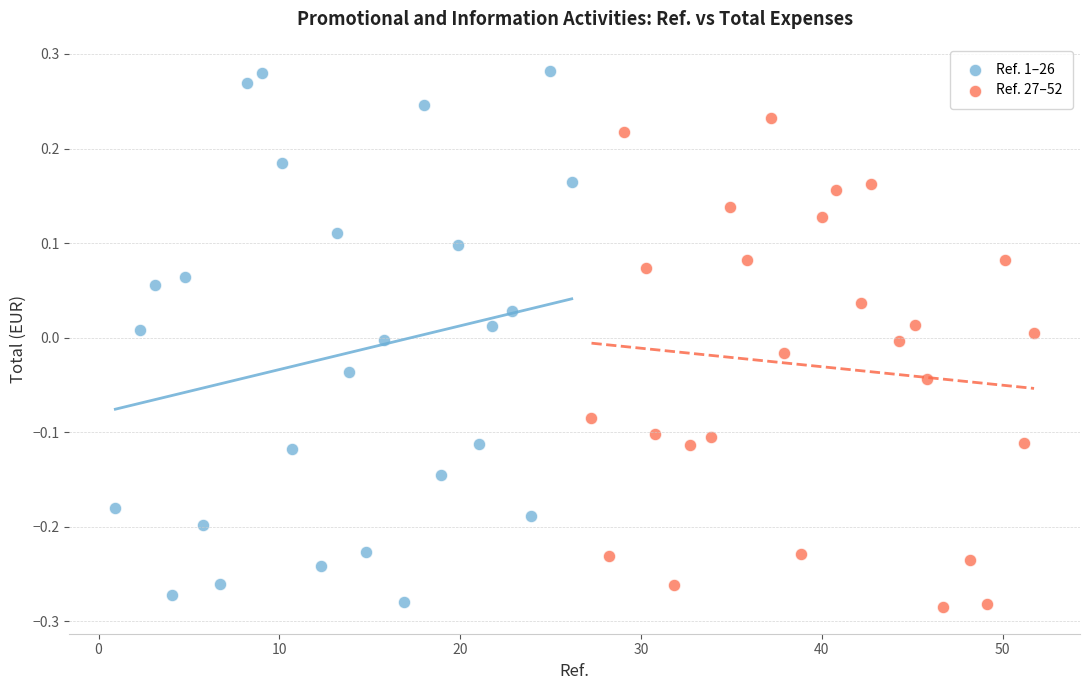

Which series contains the highest Y value?

Ref. 1–26